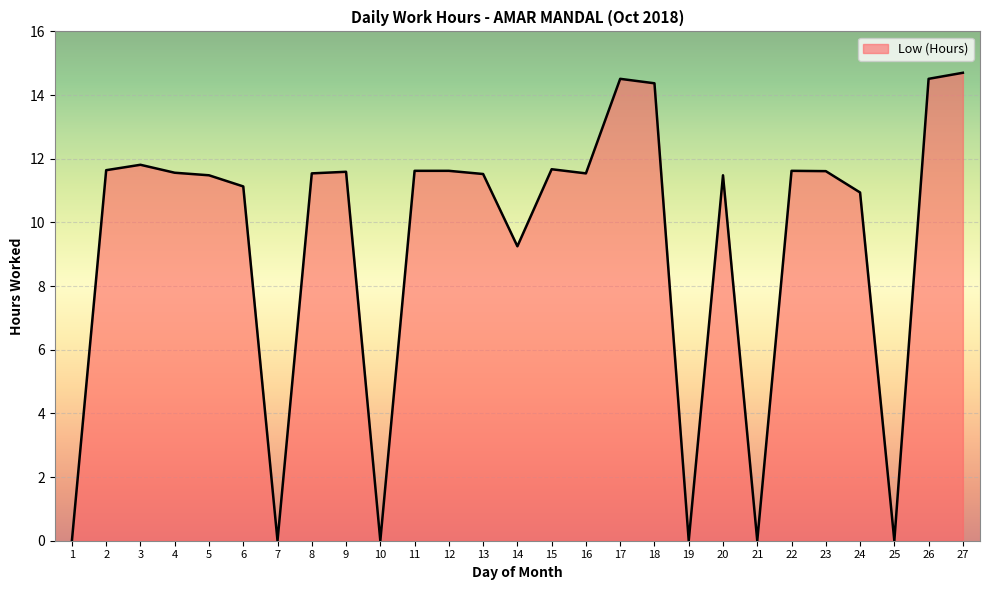

Which label corresponds to the largest value in the chart?

27